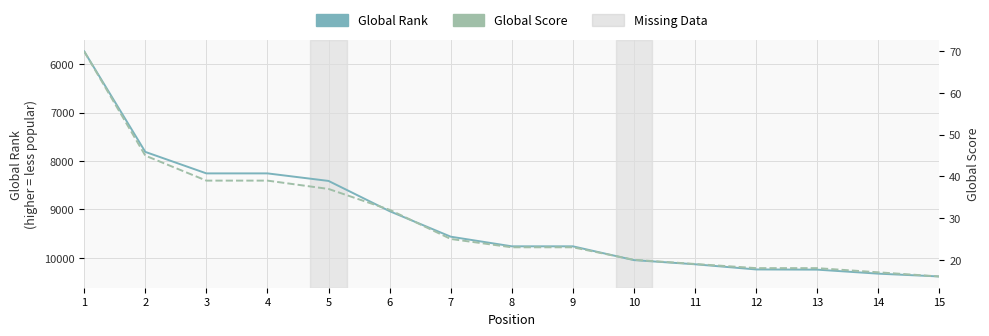

Which label corresponds to the smallest value in the chart?

15